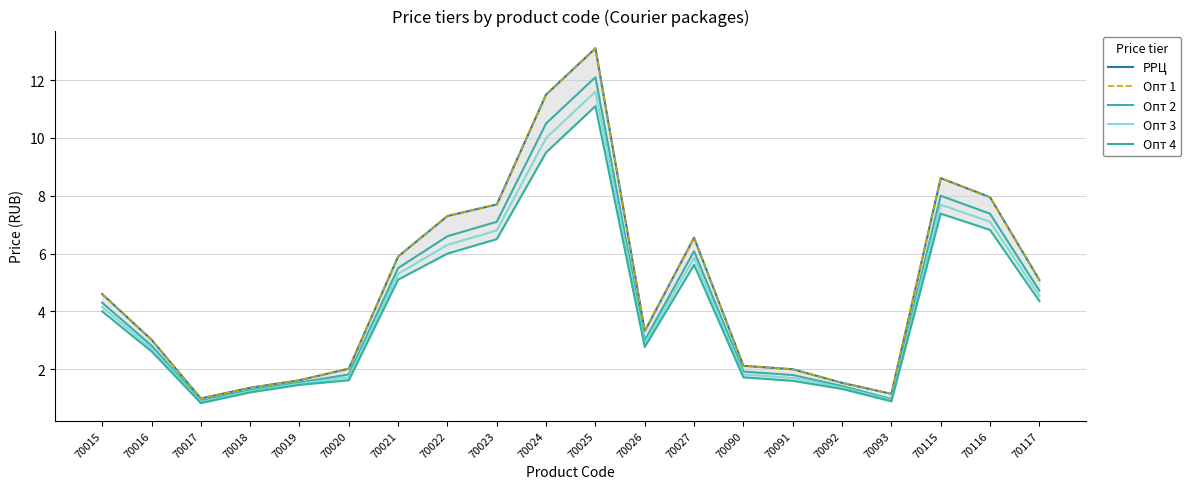

How many interior local peaks does the Опт 4 series have?

3